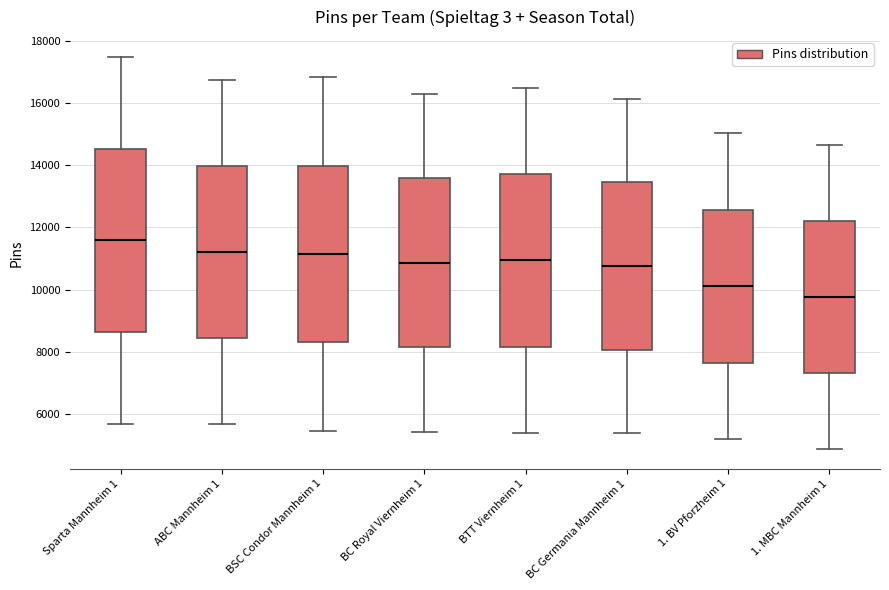

Comparing the boxes themselves (not the whiskers), which one is the tallest?

Sparta Mannheim 1